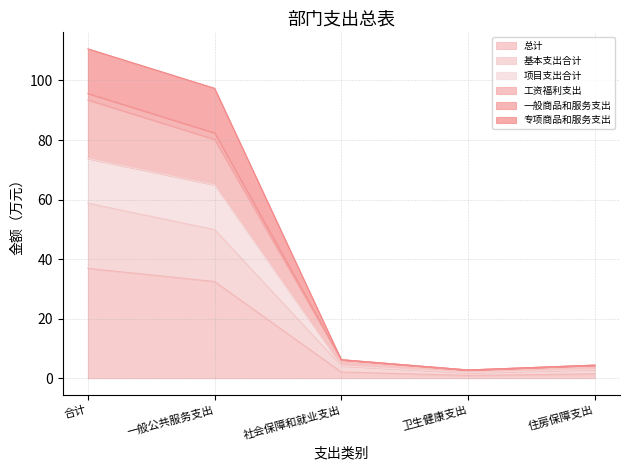

True or false: 总计 has a value of 32.5 at 一般公共服务支出.

True